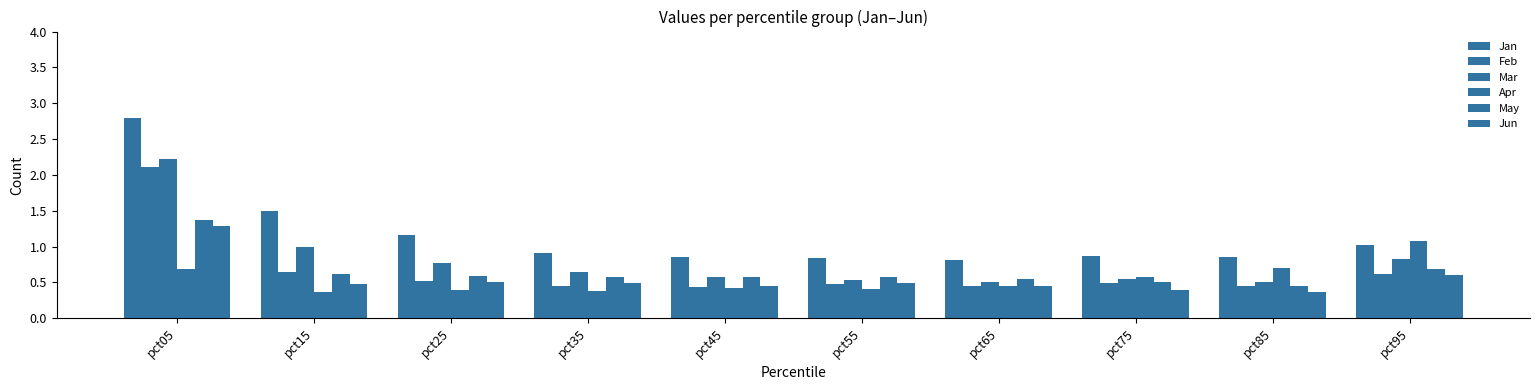

Which series has the largest total across all categories?

Jan